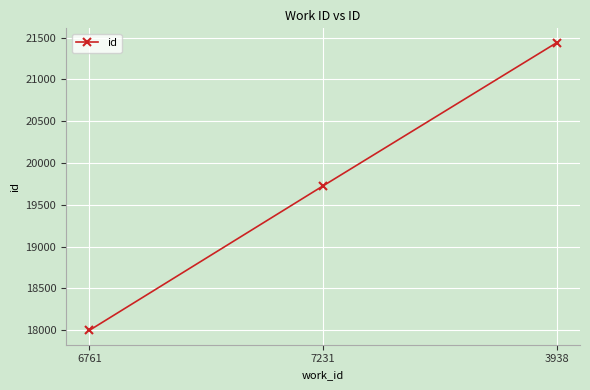

List the labels in order of value, smallest first.

6761, 7231, 3938